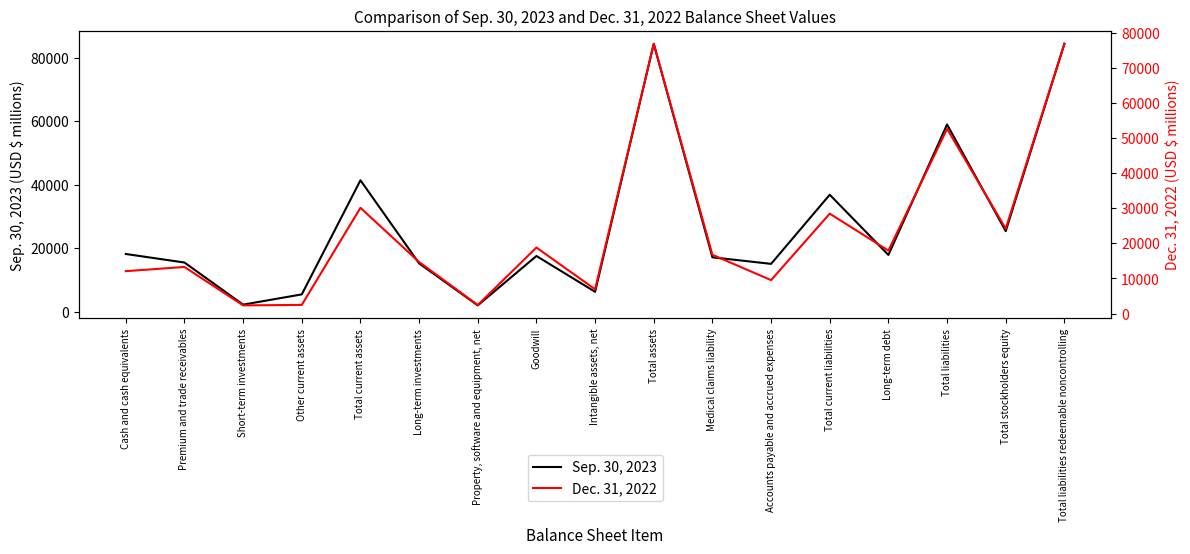

At which category is the sum across all series the highest?

Total assets